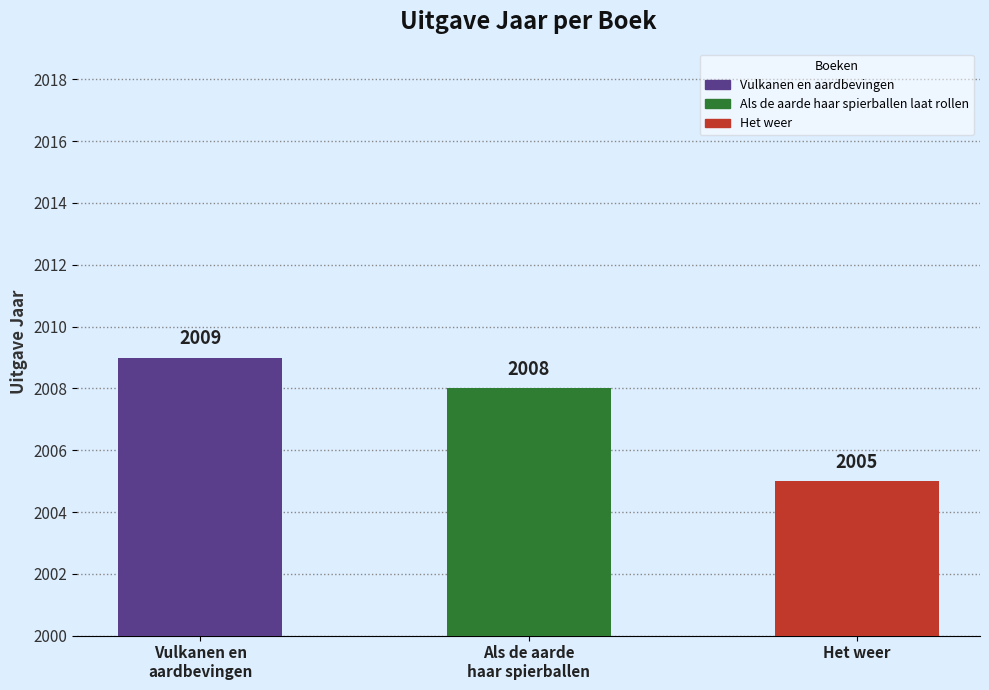

What is the smallest value displayed?

2005